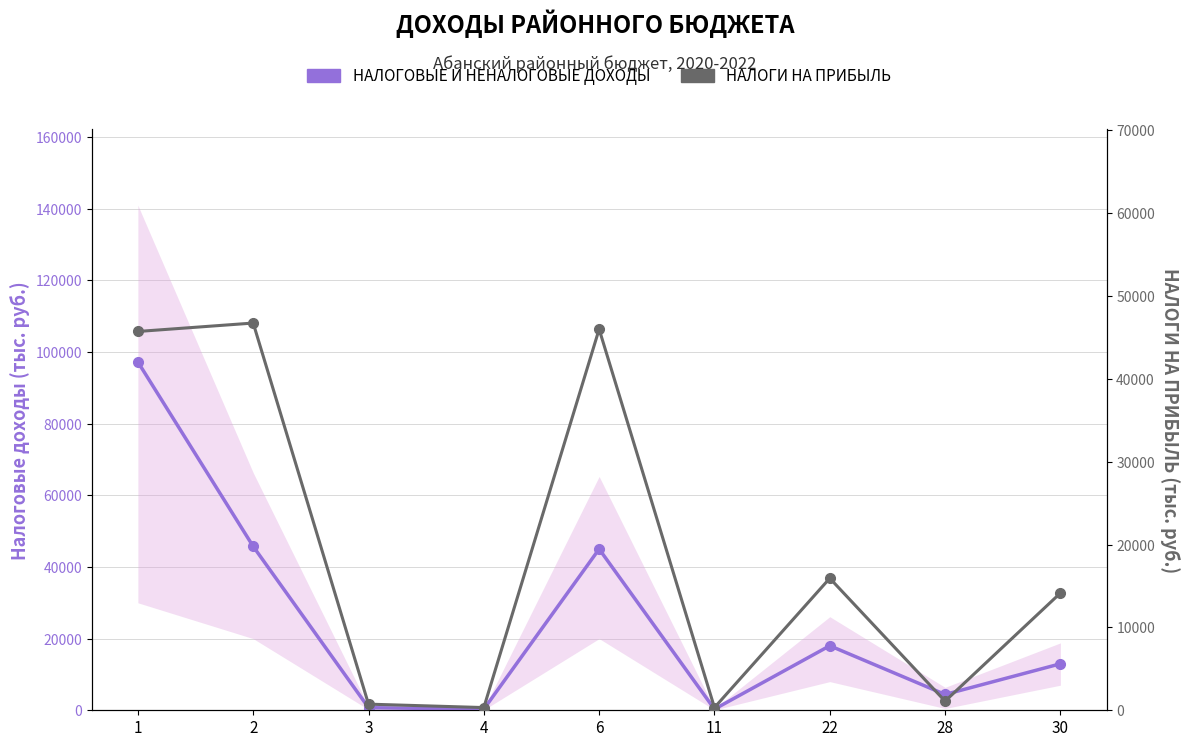

Which series has the largest range (max minus min)?

НАЛОГОВЫЕ И НЕНАЛОГОВЫЕ ДОХОДЫ